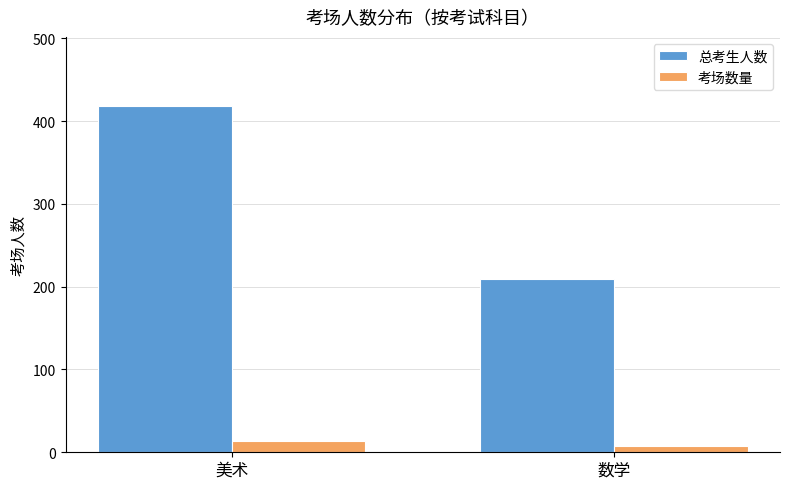

At how many categories does at least one series exceed 312?

1